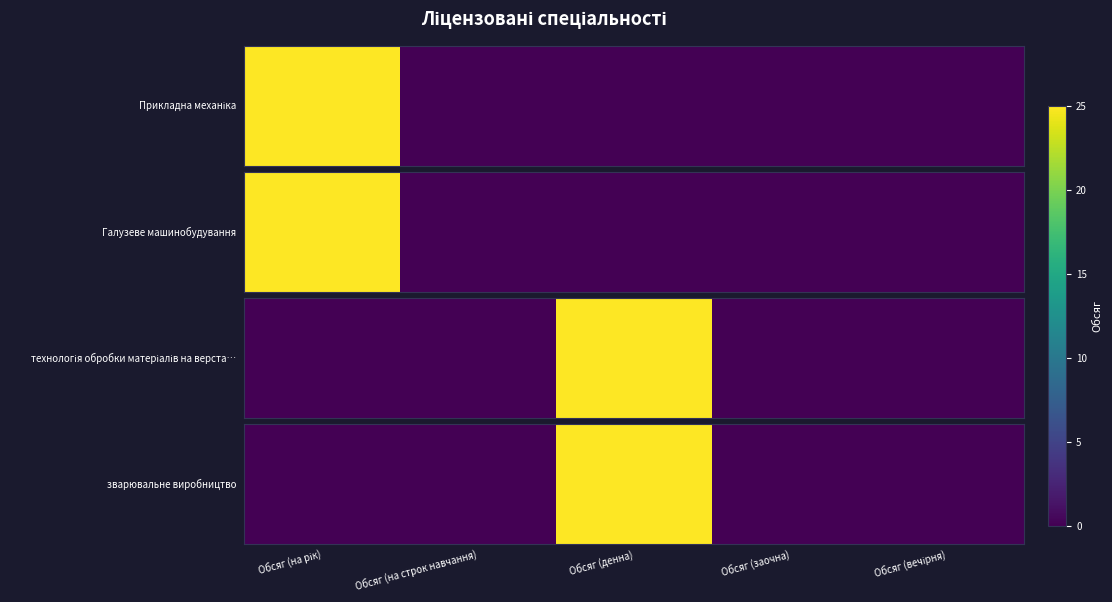

List the labels in order of value, smallest first.

Обсяг (на рік), Обсяг (на строк навчання), Обсяг (заочна), Обсяг (вечірня), Обсяг (денна)